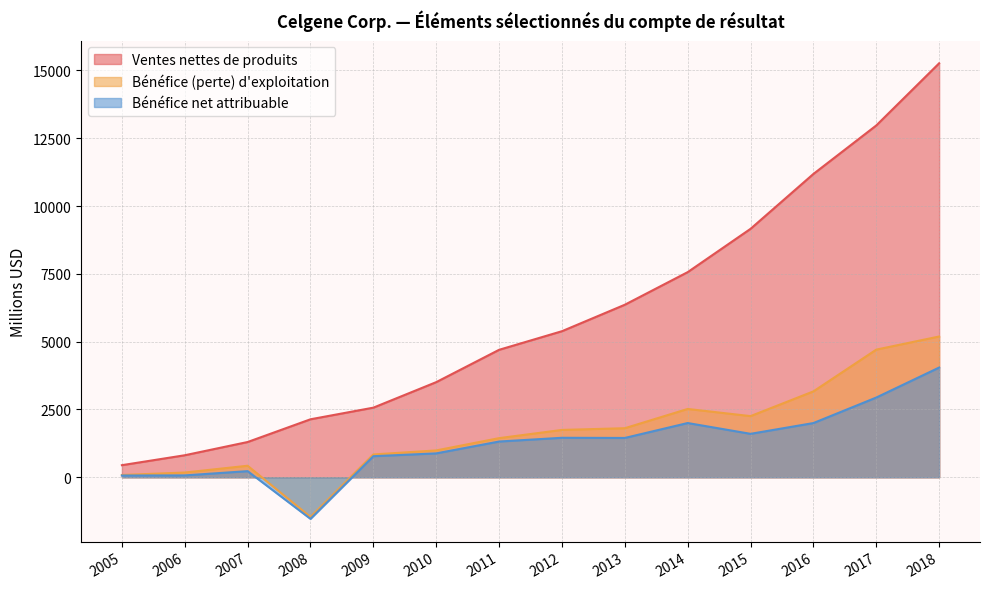

Is the value of Ventes nettes de produits at 2006 greater than the value of Bénéfice (perte) d'exploitation at 2013?

No